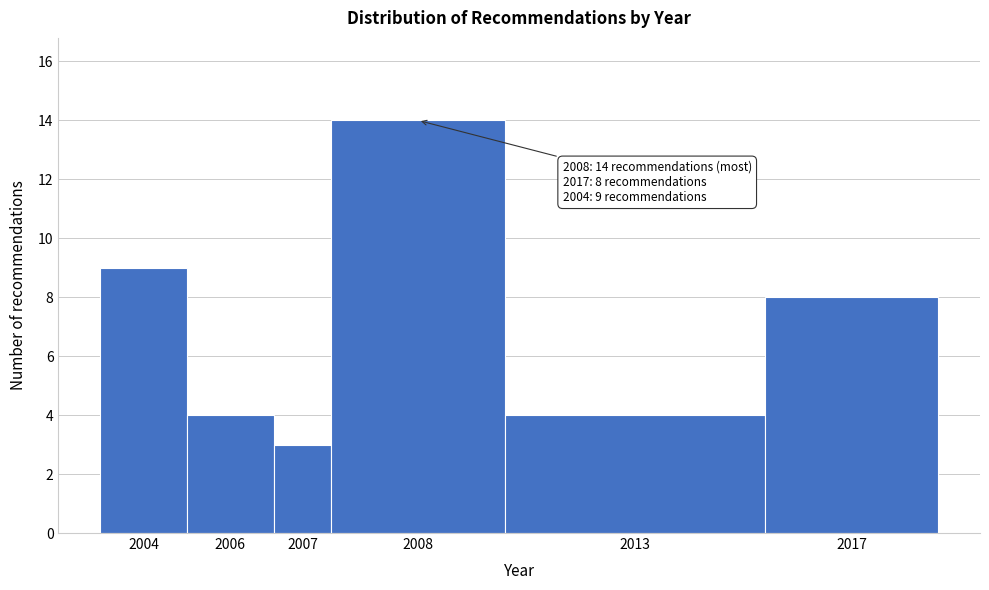

Reading left to right, what are all the values shown in this chart?

9	4	3	14	4	8